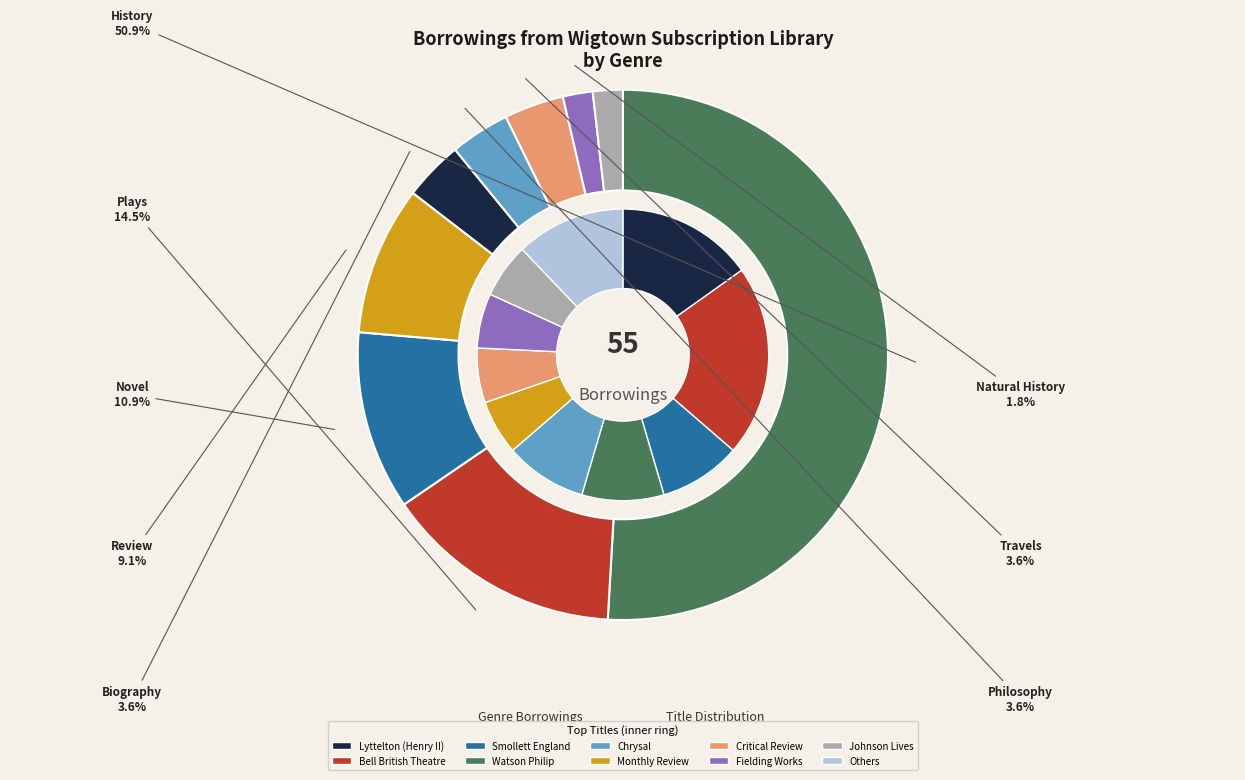

True or false: Travels accounts for 1% of the total.

False